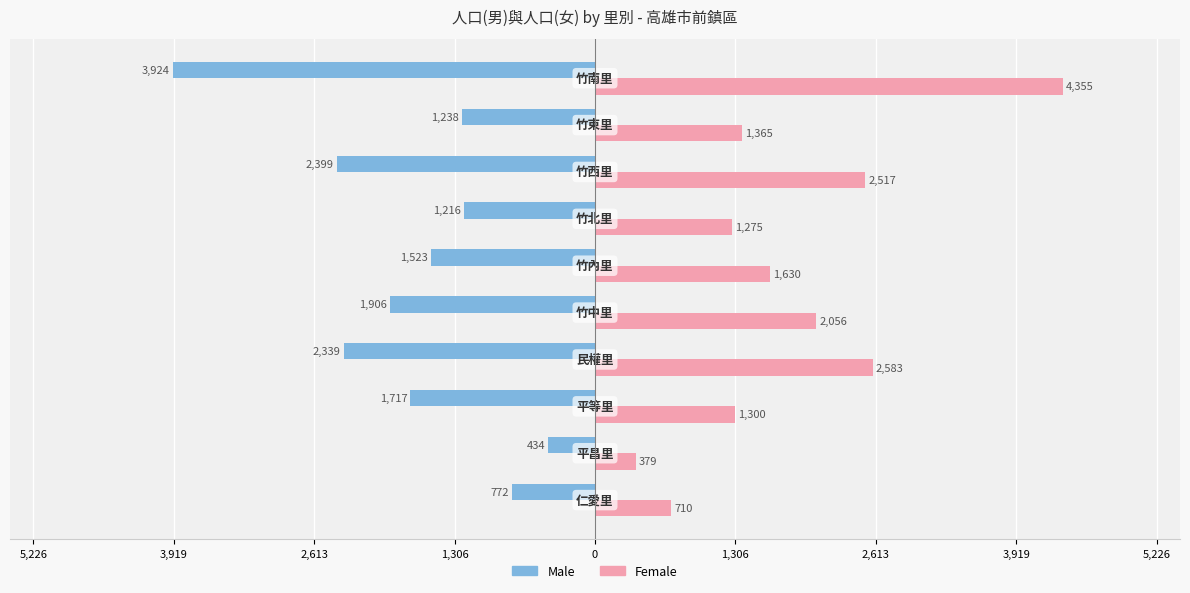

List the series in order of their overall mean, lowest first.

Male, Female